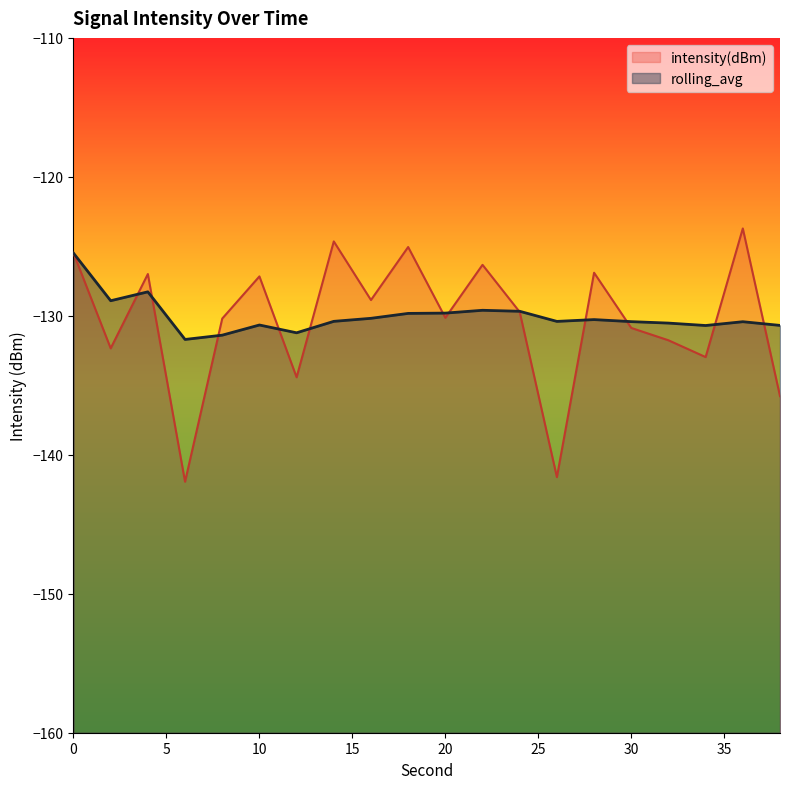

Where is intensity(dBm) nearest to the value -132?

32